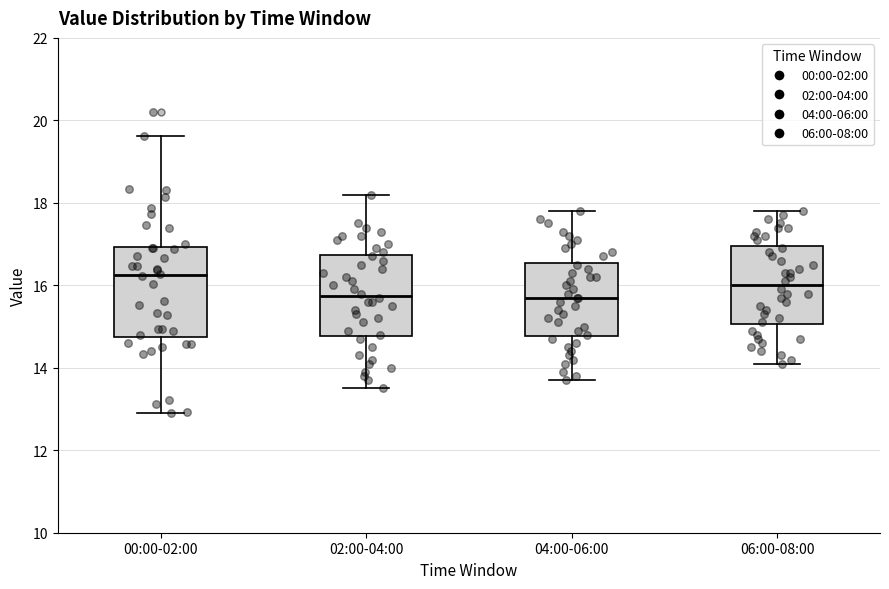

Where is the upper edge of the box for 04:00-06:00 on the y-axis? The values are not printed on the chart, so give them approximately, as read against the axis.

16.6